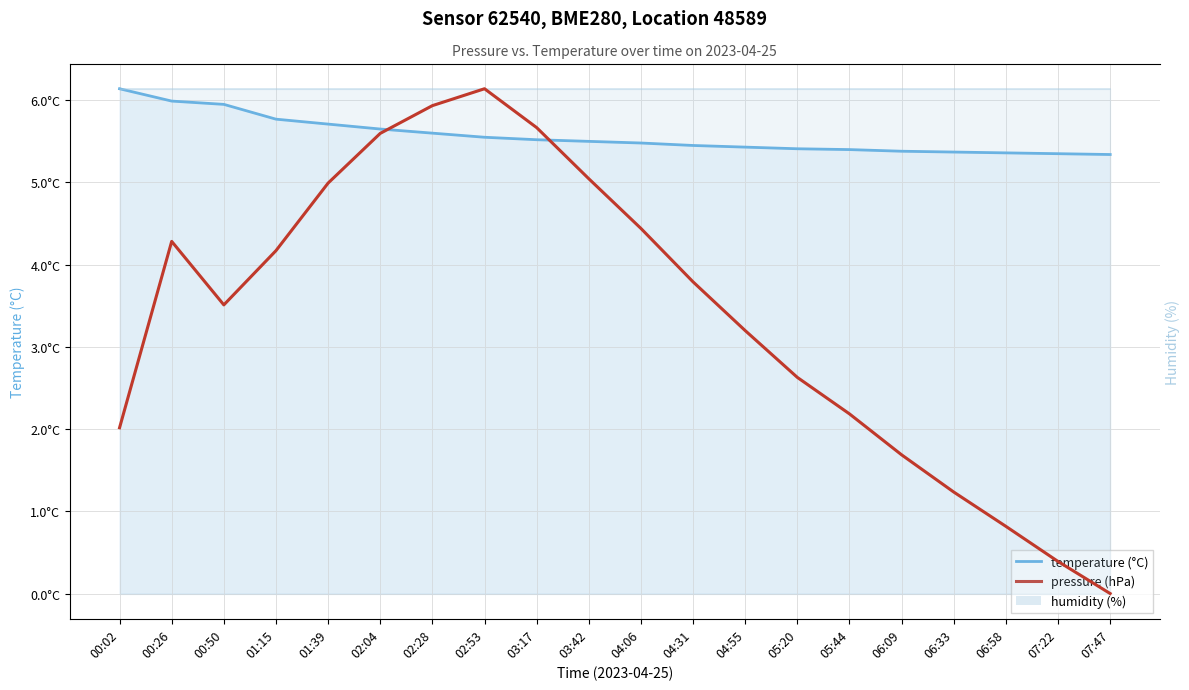

Rank the series by their average value, from highest to lowest.

pressure (hPa), temperature (°C)